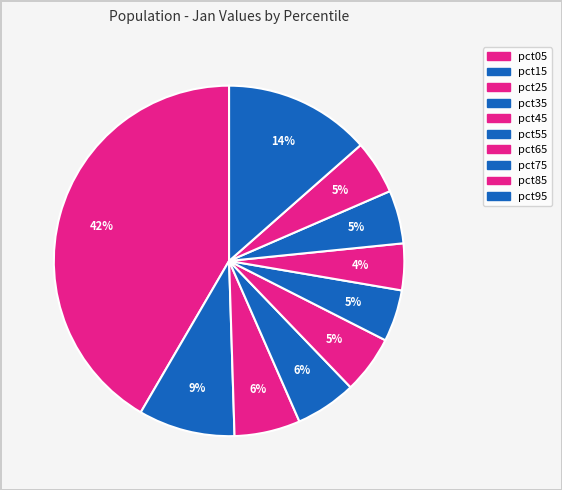

How many segments does this pie chart have?

10